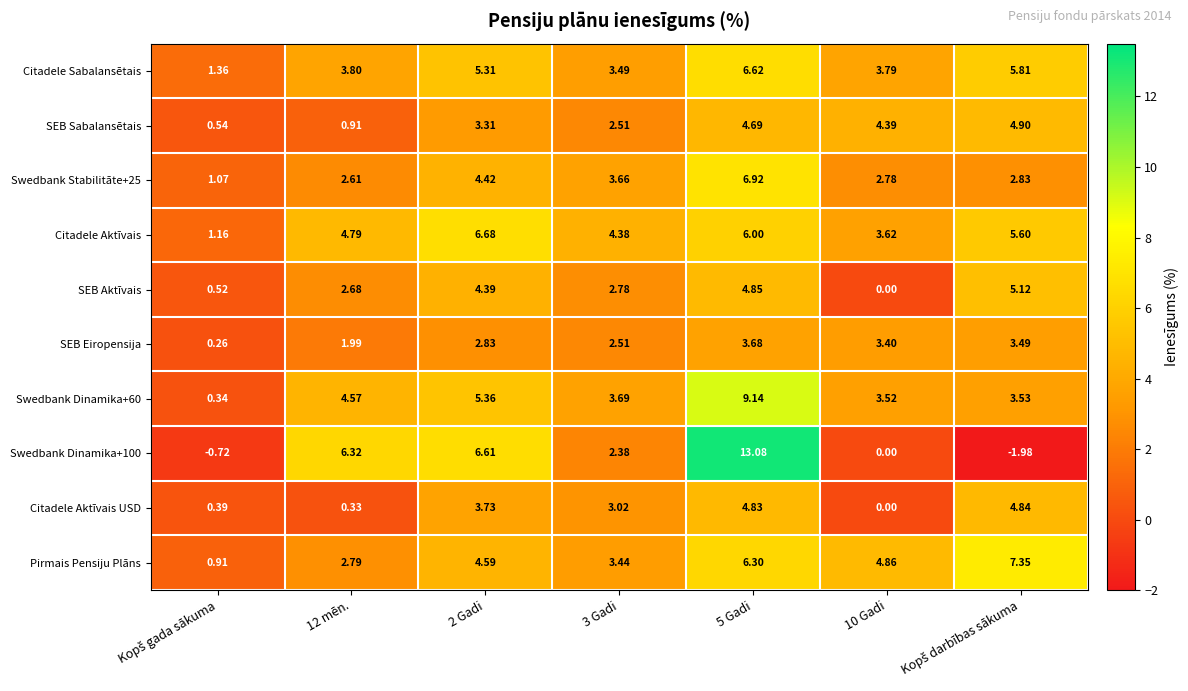

Between 3 Gadi and 10 Gadi, which series saw the biggest shift?

Citadele Aktīvais USD